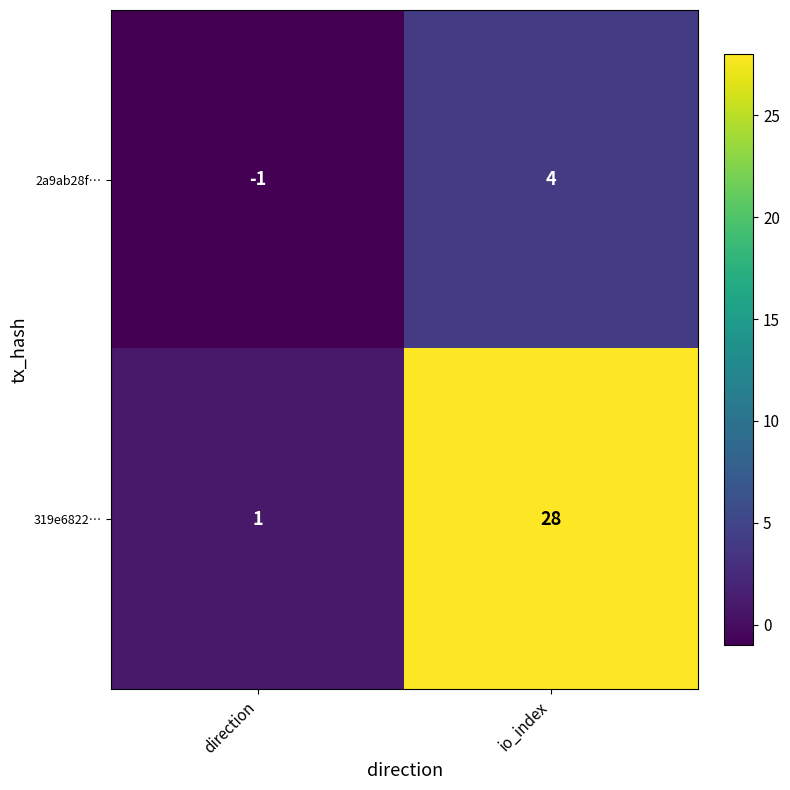

At which label is 319e6822… closest to 14?

direction